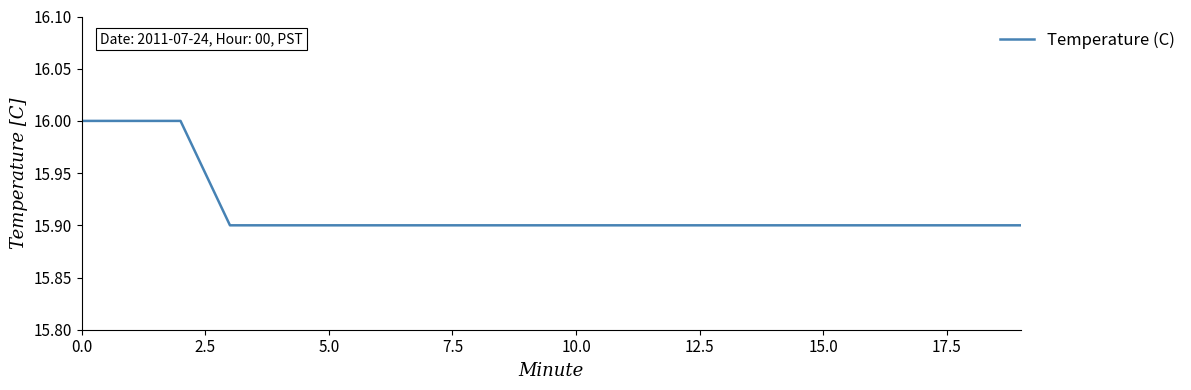

What is the minimum value shown in the chart?

15.9